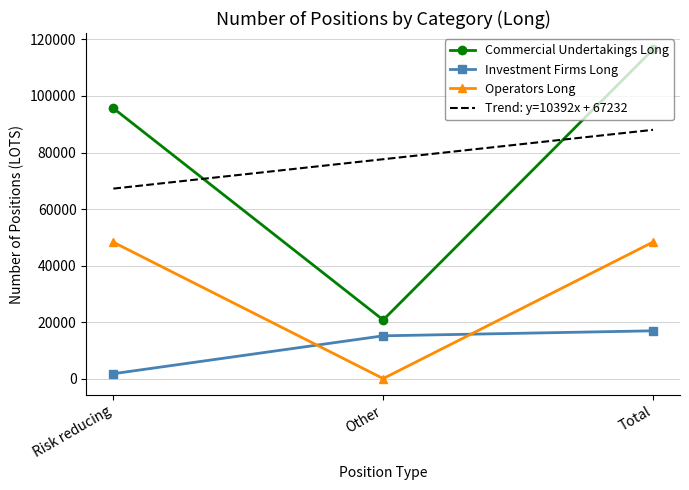

At which category is the sum across all series the highest?

Total